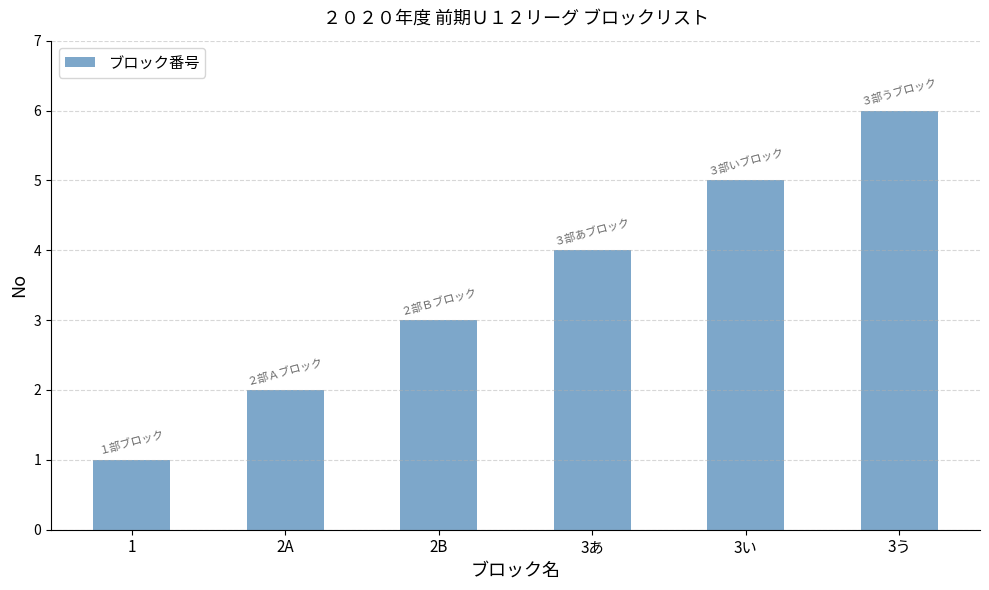

Reading right to left, transcribe all the data shown in this chart.

6	5	4	3	2	1